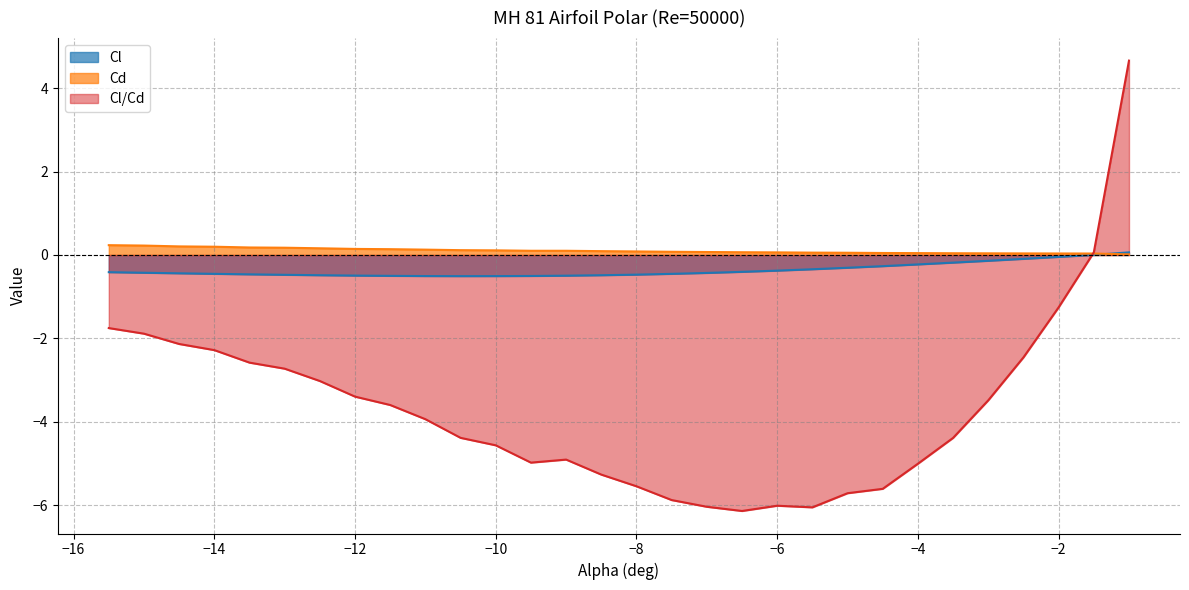

What is the spread (max minus min) of values at -8.5?

5.4